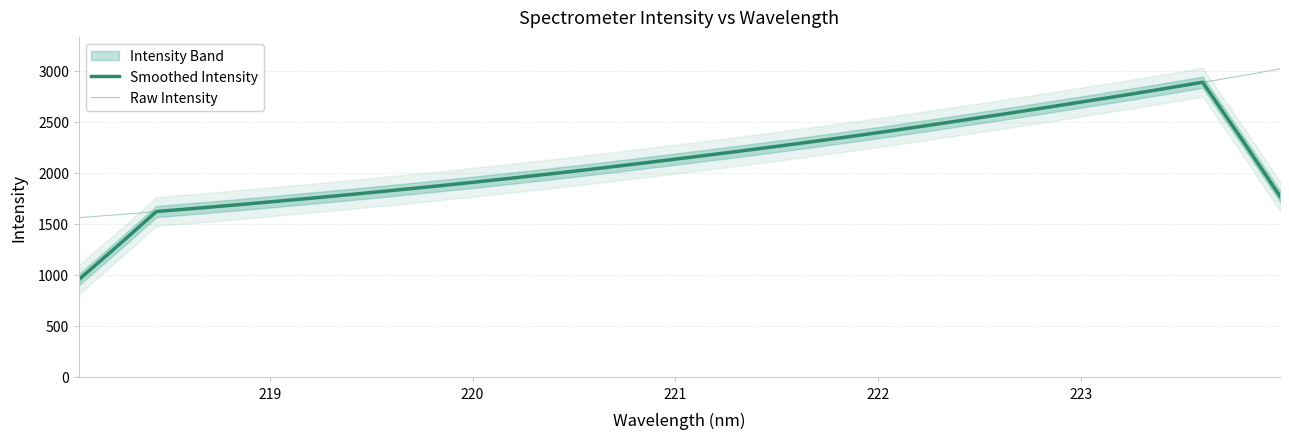

Reading left to right, what are all the values shown in this chart?

Smoothed Intensity: 954.3	1284.7	1621.5	1652.6	1684.8	1718.5	1752.7	1788.2	1824.9	1862.5	1901.5	1942.1	1983.9	2026.7	2071.5	2117.2	2163.9	2211.2	2260.2	2310.4	2362.0	2415.4	2471.1	2527.7	2585.0	2643.5	2703.2	2763.6	2825.3	2889.2	2336.7	1771.7
Raw Intensity: 1561.1	1590.8	1619.4	1652.1	1683.7	1717.0	1751.5	1787.9	1823.5	1861.2	1900.6	1939.5	1982.8	2026.4	2070.1	2114.9	2163.3	2211.3	2259.6	2307.0	2359.8	2414.0	2469.7	2526.7	2585.2	2643.0	2700.2	2762.6	2825.0	2887.1	2951.6	3019.8